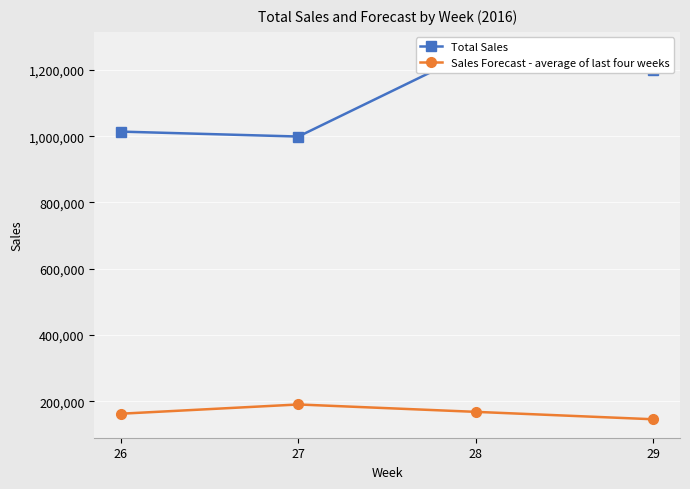

How many interior local valleys does the Total Sales series have?

1